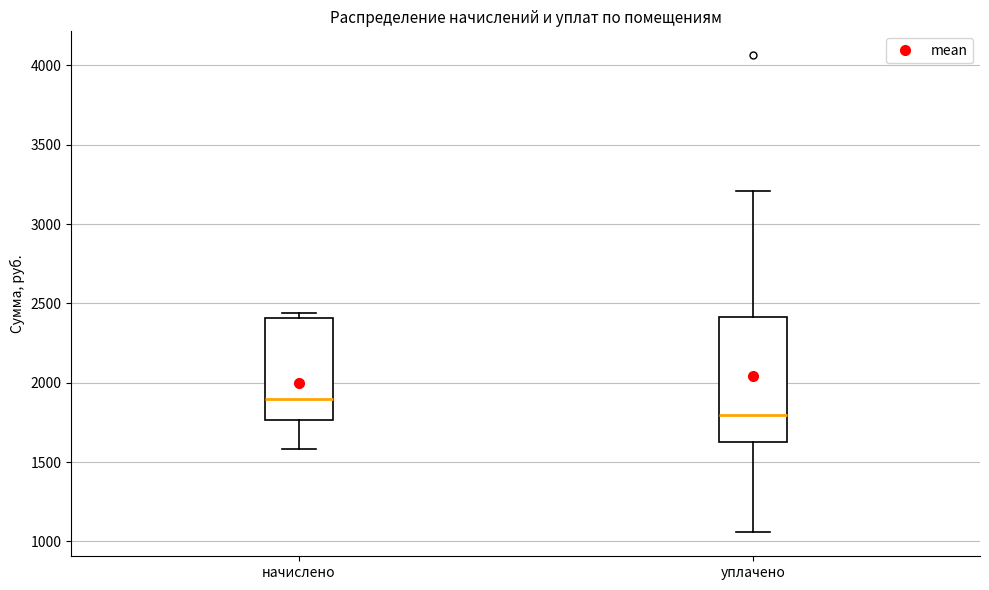

Where is the lower edge of the box for начислено on the y-axis? The values are not printed on the chart, so give them approximately, as read against the axis.

1750